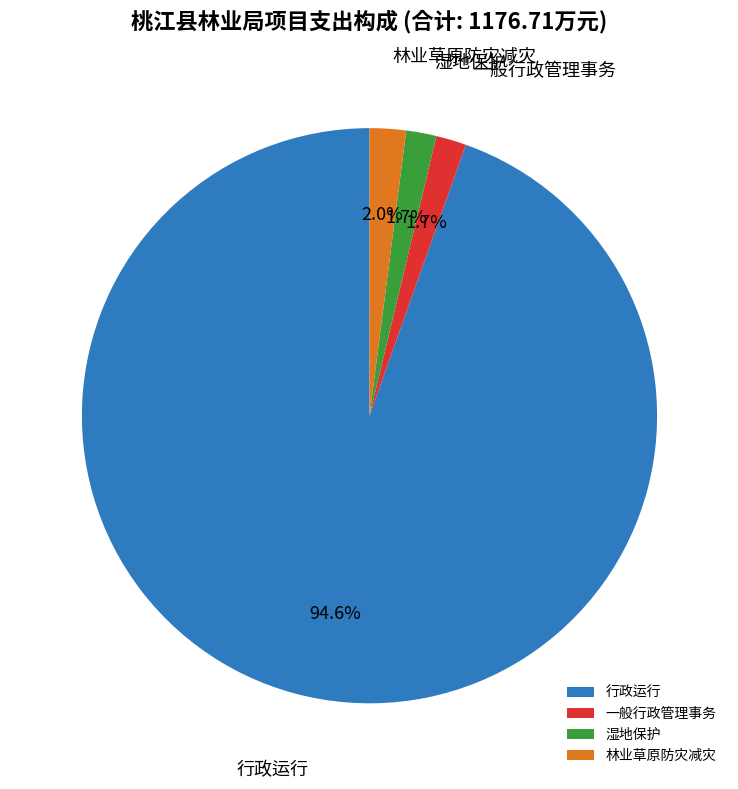

True or false: 林业草原防灾减灾 accounts for 9% of the total.

False